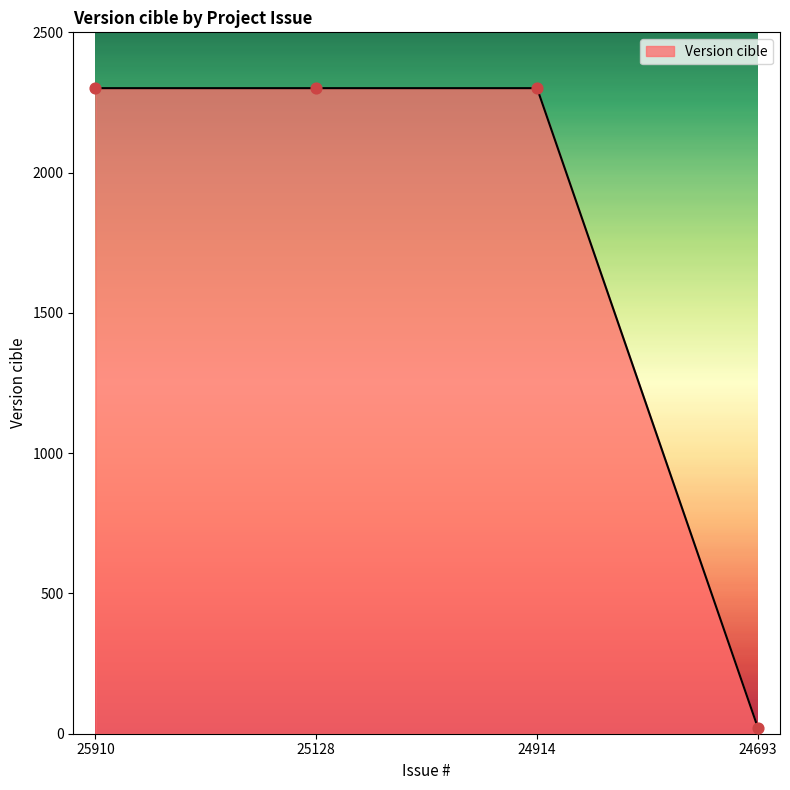

What is the change in value from 25910 to 24693?

-2280.0